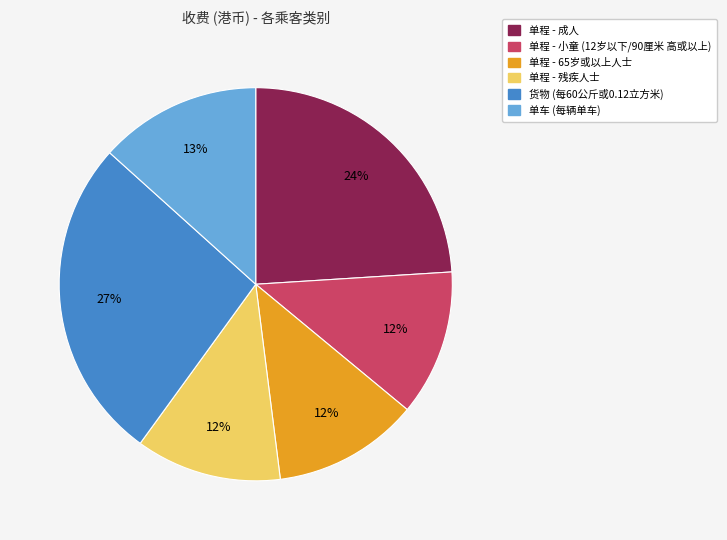

Is the sum of 单程 - 残疾人士 and 单程 - 成人 greater than half?

No